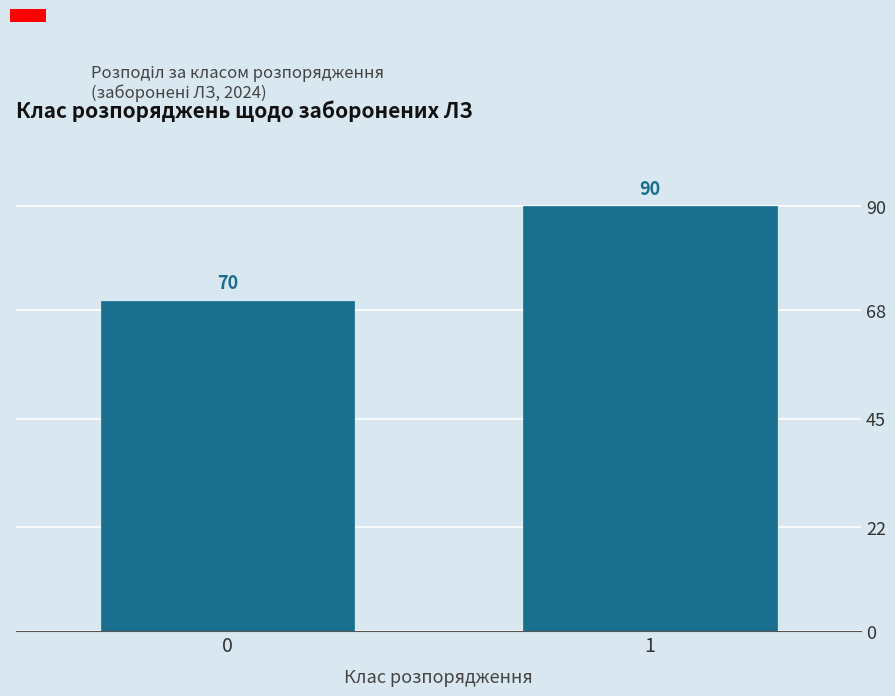

Reading left to right, transcribe all the data shown in this chart.

0=70	1=90